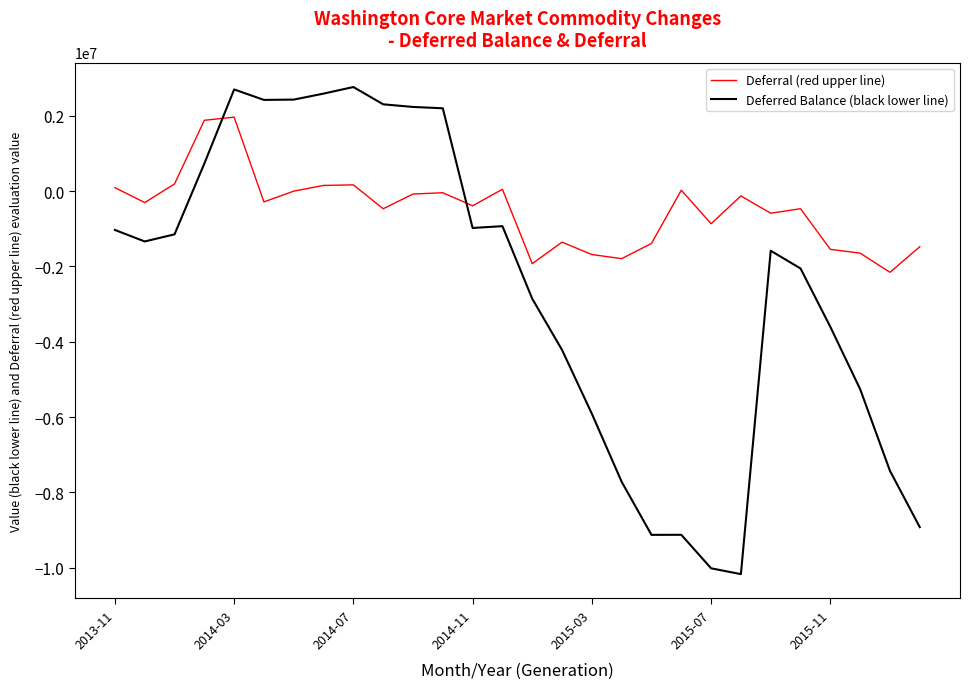

What is the difference between the maximum and minimum values in the Deferral (red upper line) series?

4121856.3